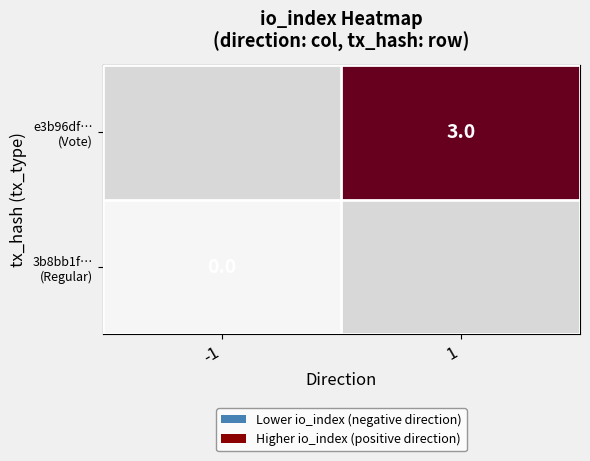

True or false: the data shows -2 at values.

False